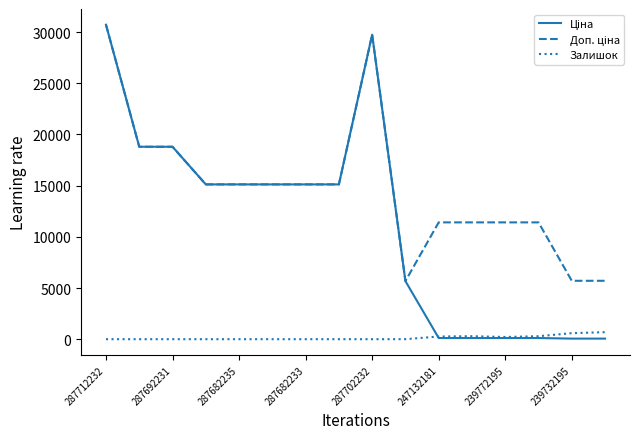

What is the sum of all Залишок values?

2330.0